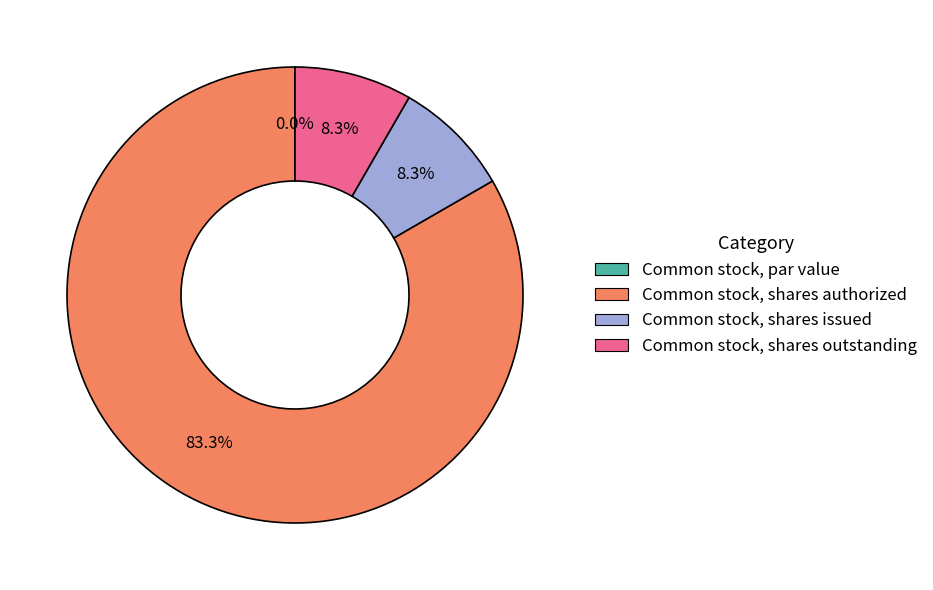

Is there a majority slice in this chart?

Yes